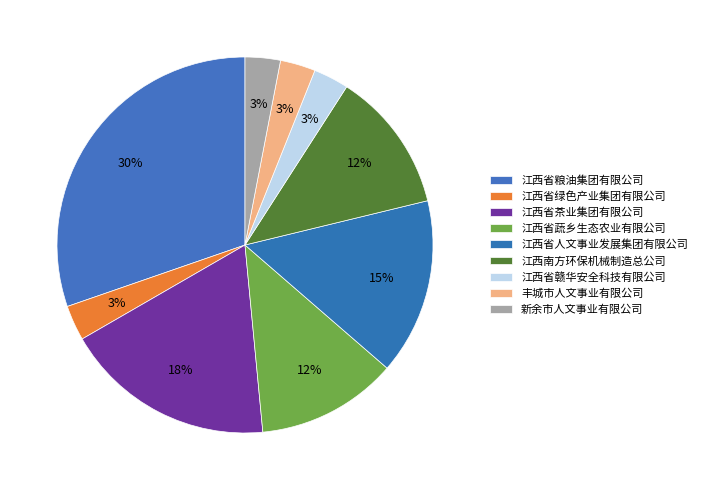

Combined, what portion of the pie is 新余市人文事业有限公司 and 江西南方环保机械制造总公司?

15.2%